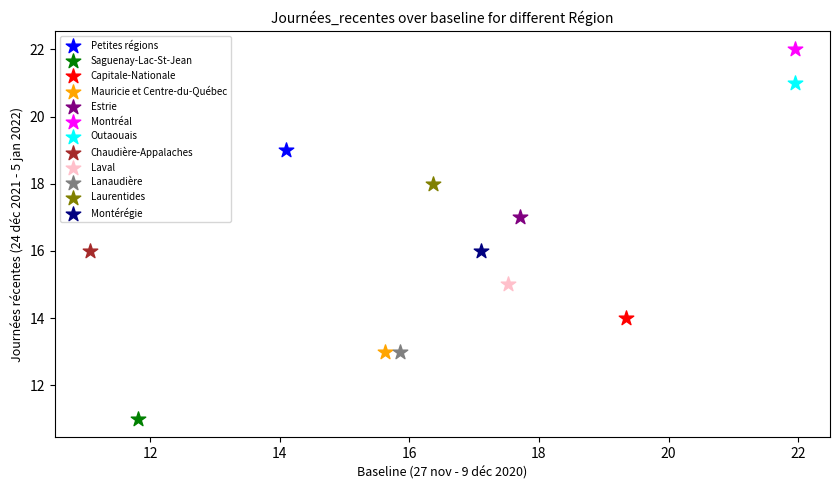

What are all the series names shown in the legend?

Petites régions, Saguenay-Lac-St-Jean, Capitale-Nationale, Mauricie et Centre-du-Québec, Estrie, Montréal, Outaouais, Chaudière-Appalaches, Laval, Lanaudière, Laurentides, Montérégie